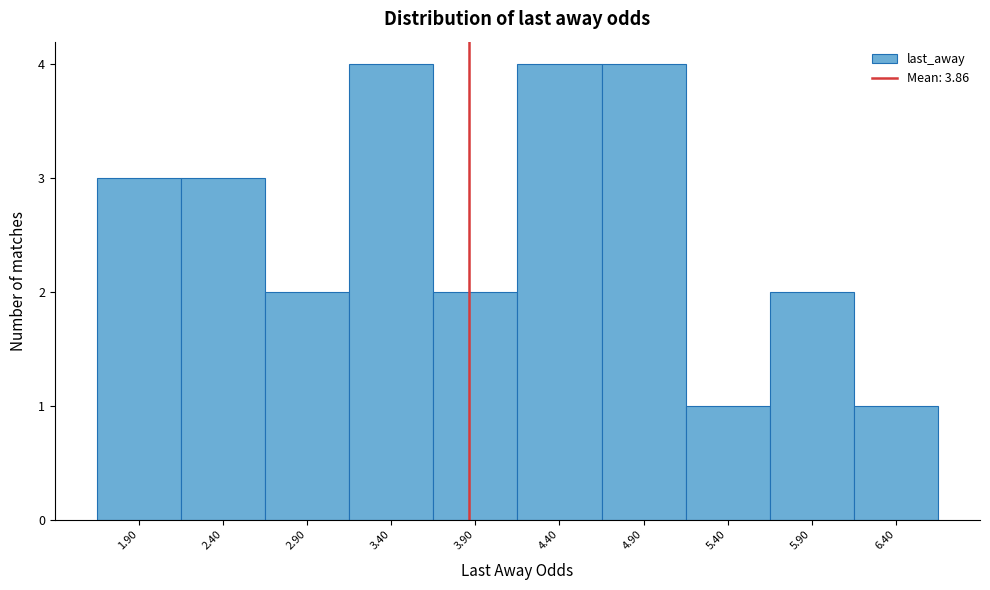

Reading left to right, list every bar in this chart as the range it spans on the x-axis followed by its height. The values are not printed on the chart, so give them approximately, as read against the axis.

1.65 to 2.15: 3
2.15 to 2.65: 3
2.65 to 3.15: 2
3.15 to 3.65: 4
3.65 to 4.15: 2
4.15 to 4.65: 4
4.65 to 5.15: 4
5.15 to 5.65: 1
5.65 to 6.15: 2
6.15 to 6.65: 1